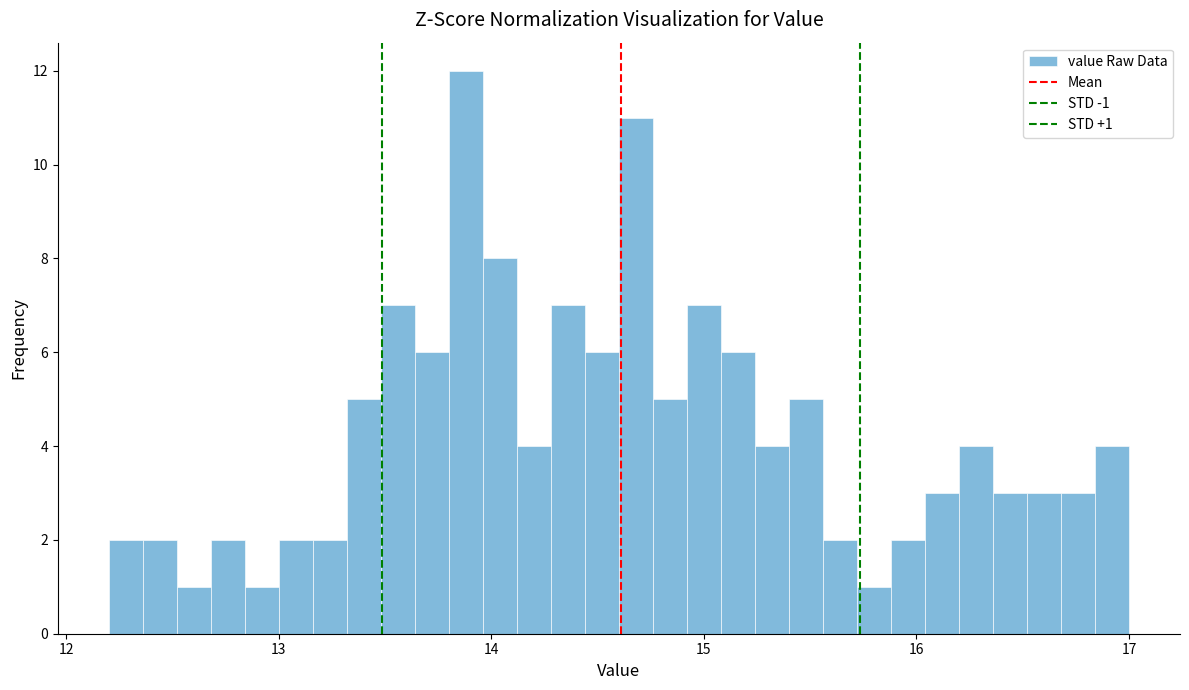

Read against the x-axis, roughly where is the centre of the tallest bar?

13.9